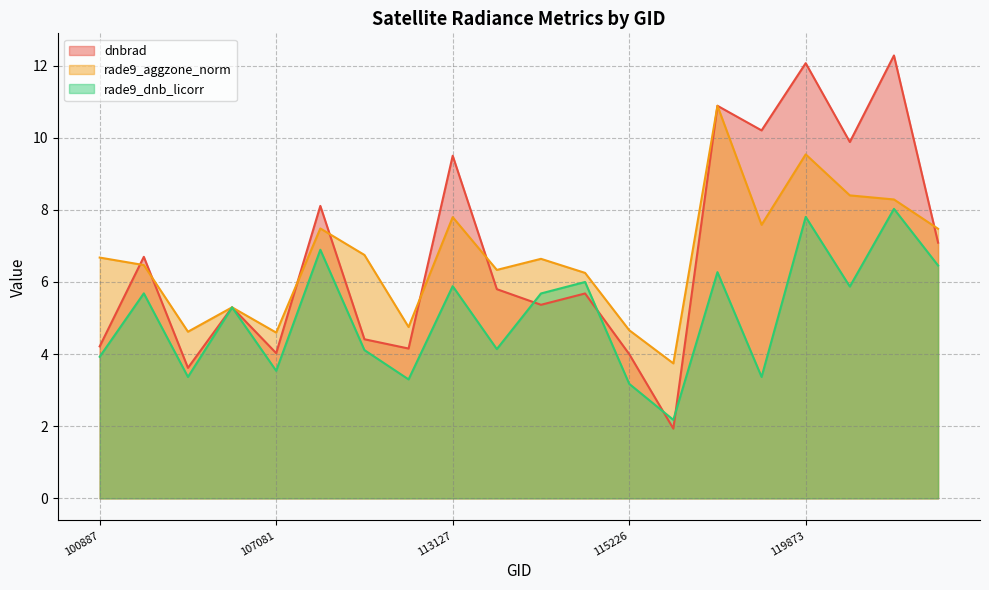

Is it true that dnbrad equals 5.8 at 113477?

True